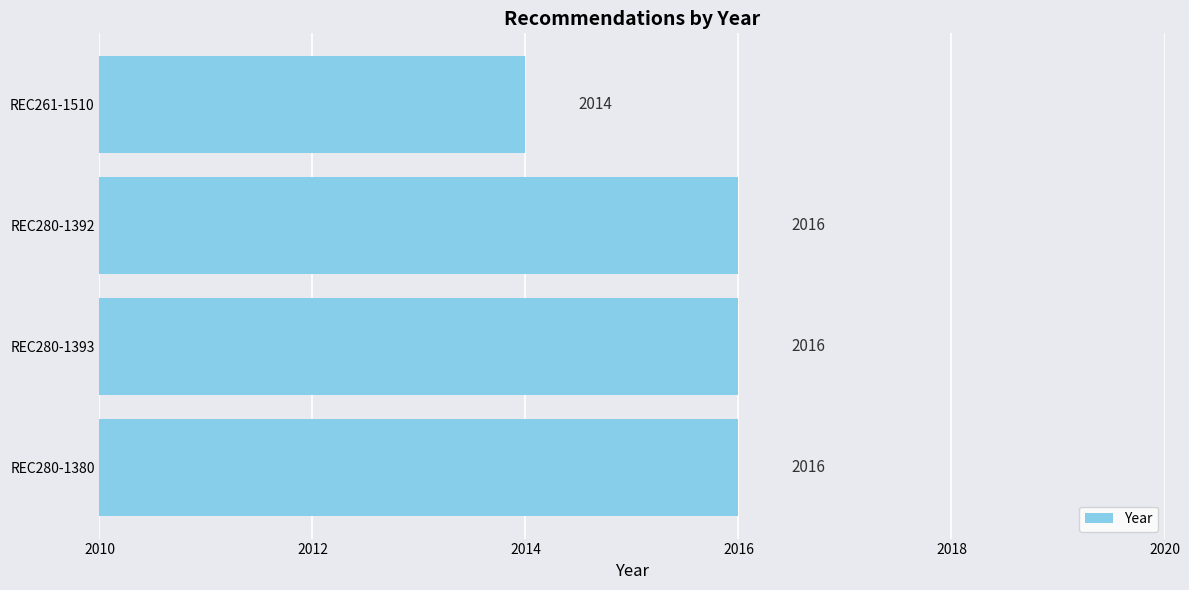

The chart shows a value of 2623 at REC280-1393. True or false?

False